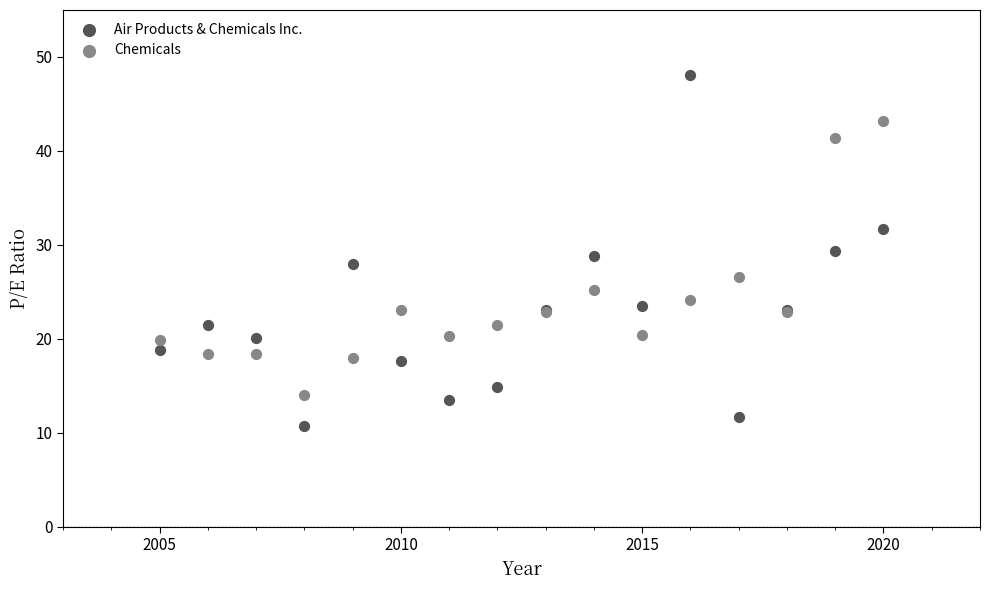

Which series contains the lowest Y value?

Air Products & Chemicals Inc.